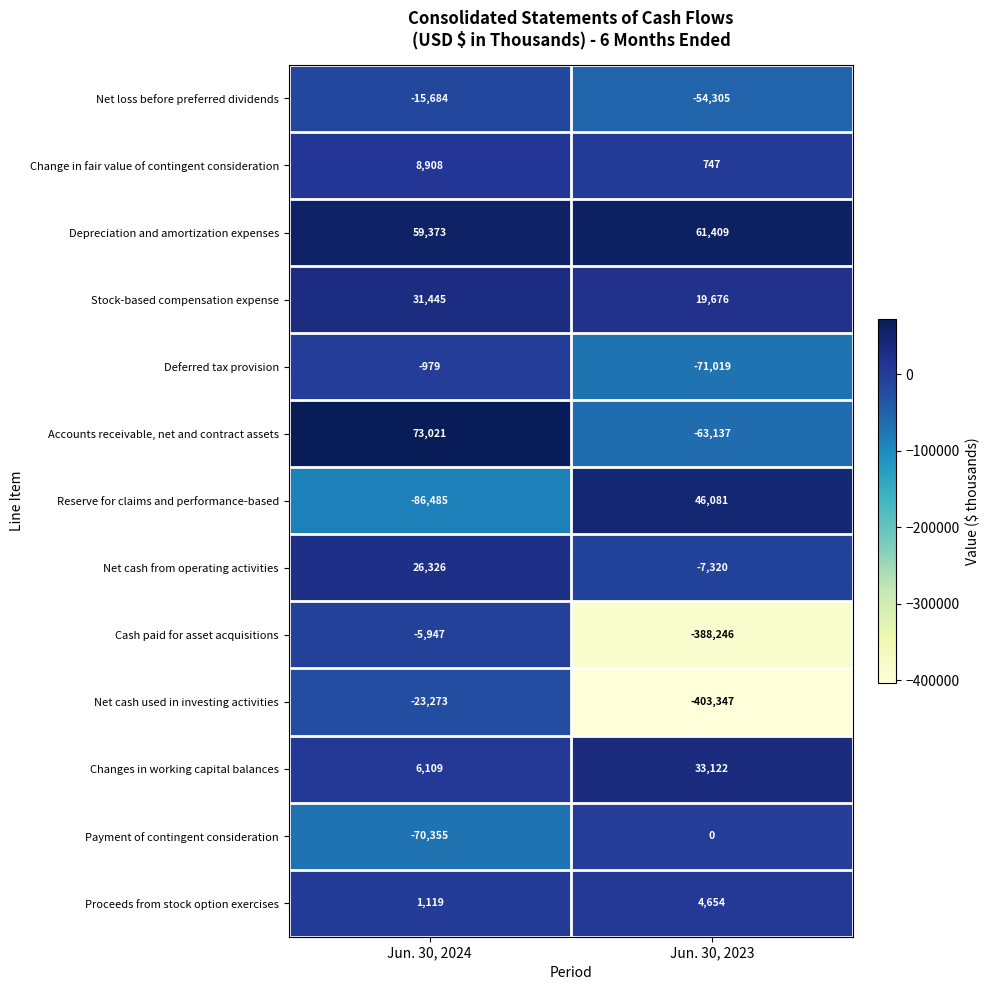

Rank the series by their maximum value, from lowest to highest.

Net cash used in investing activities, Net loss before preferred dividends, Cash paid for asset acquisitions, Deferred tax provision, Payment of contingent consideration, Proceeds from stock option exercises, Change in fair value of contingent consideration, Net cash from operating activities, Stock-based compensation expense, Changes in working capital balances, Reserve for claims and performance-based, Depreciation and amortization expenses, Accounts receivable, net and contract assets